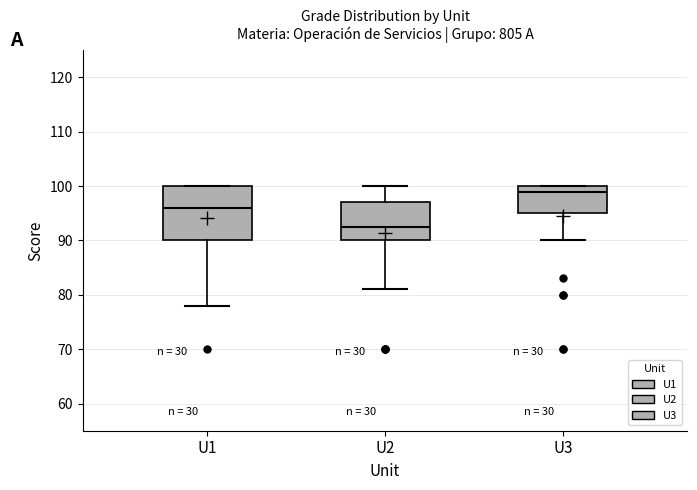

Reading left to right, read every box against the y-axis: the position of its median line, the range the box covers, and the ends of its whiskers. The values are not printed on the chart, so give them approximately, as read against the axis.

U1: median 96, box 90 to 100, whiskers 78 to 100
U2: median 93, box 90 to 97, whiskers 81 to 100
U3: median 99, box 95 to 100, whiskers 90 to 100